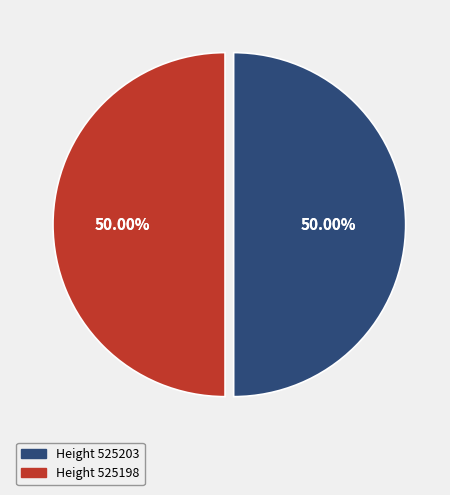

Is it true that 525198 is 50% of the pie?

True